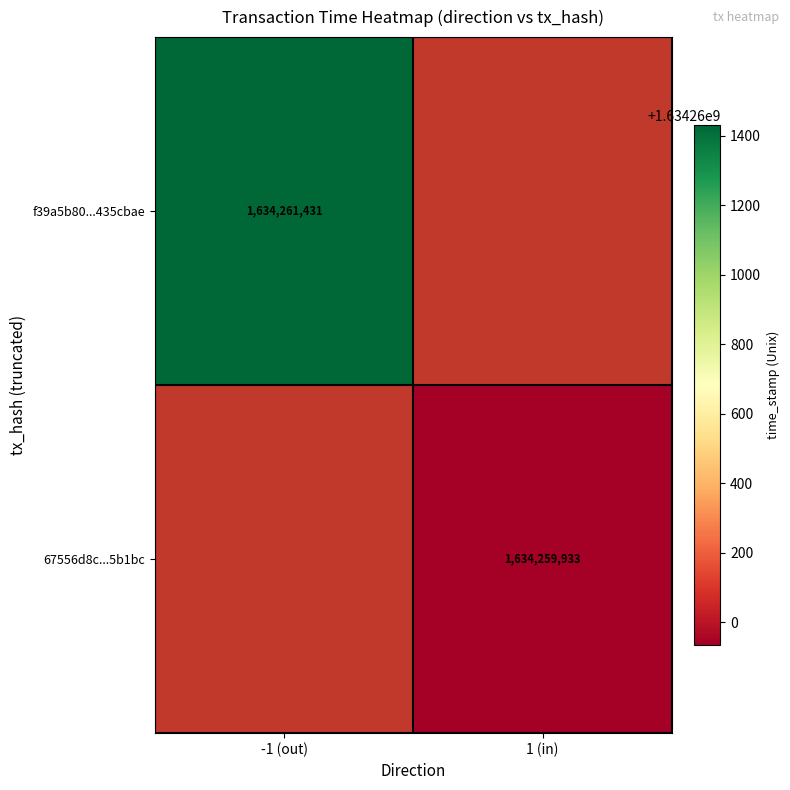

Between 0 and 1, which is larger?

1